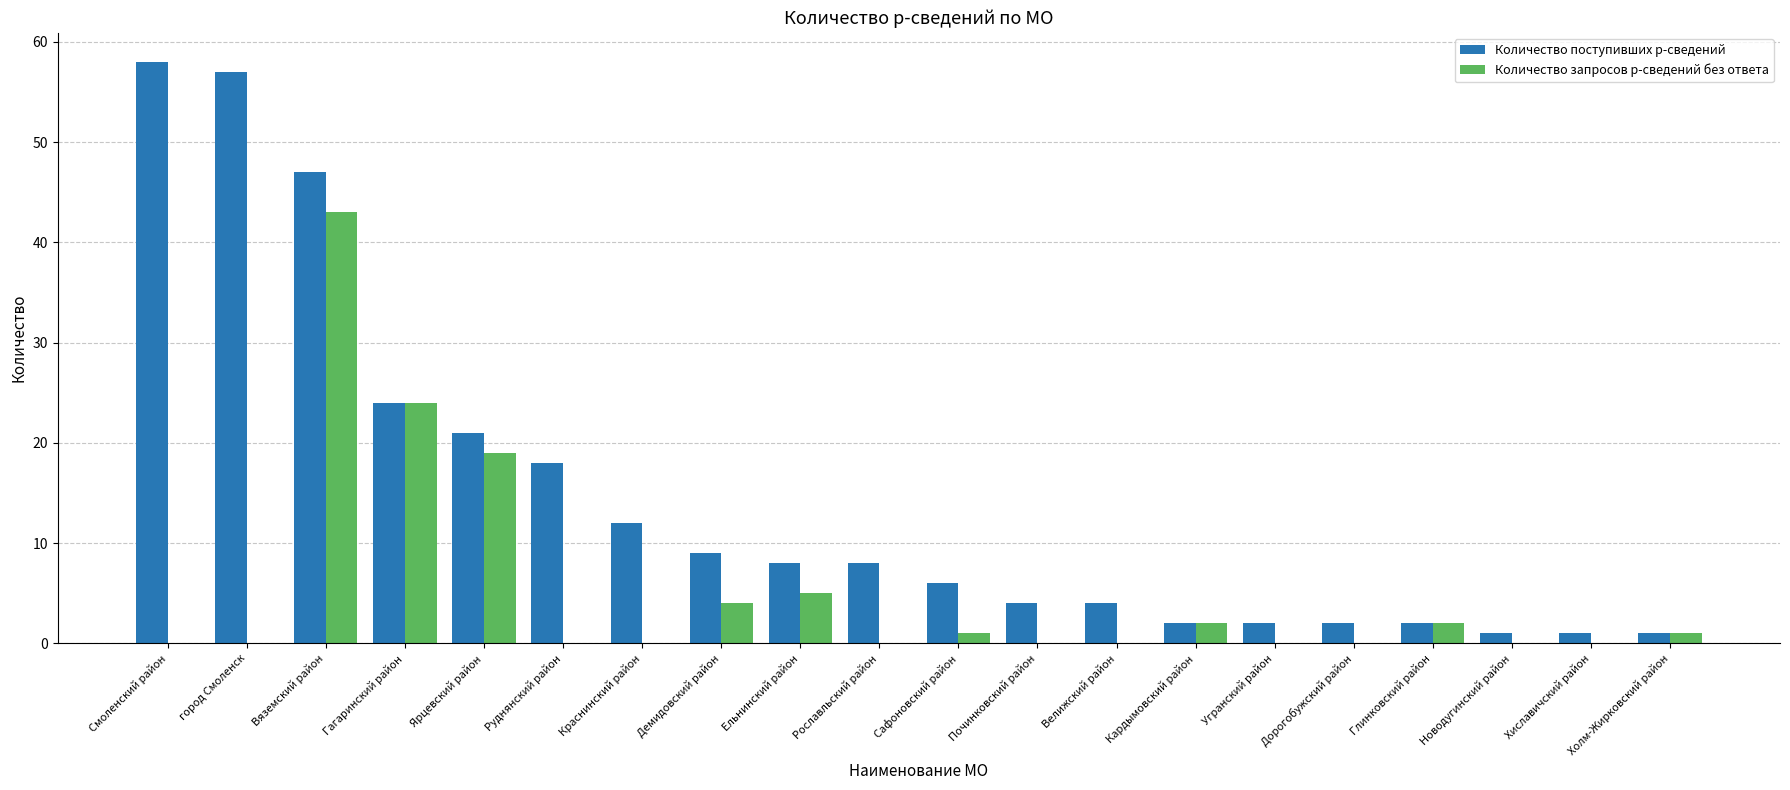

Which category has the highest value across all series?

Смоленский район